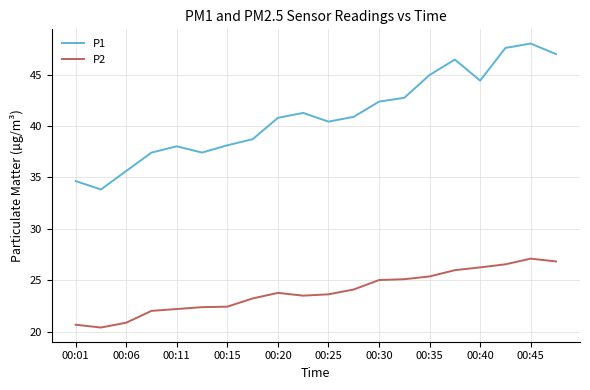

True or false: P2 and P1 cross at least once.

False